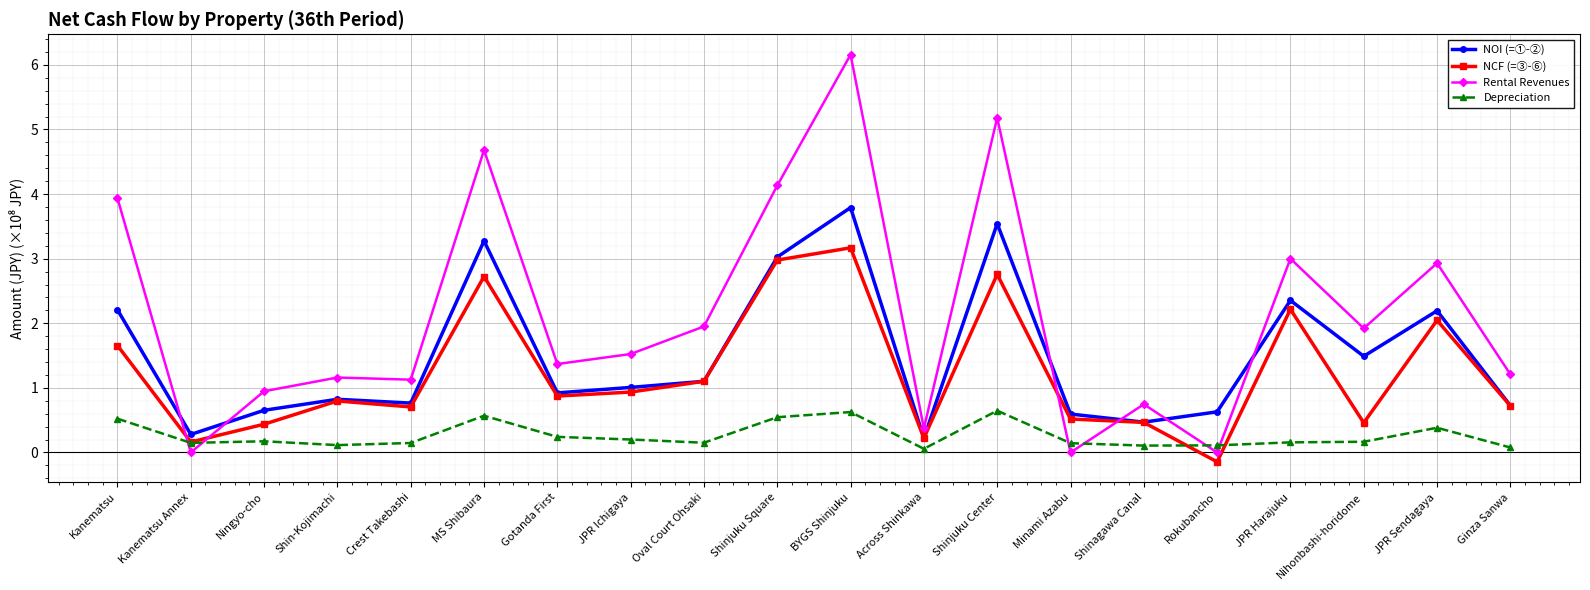

Where is the first local maximum for NOI (=①-②)?

Shin-Kojimachi